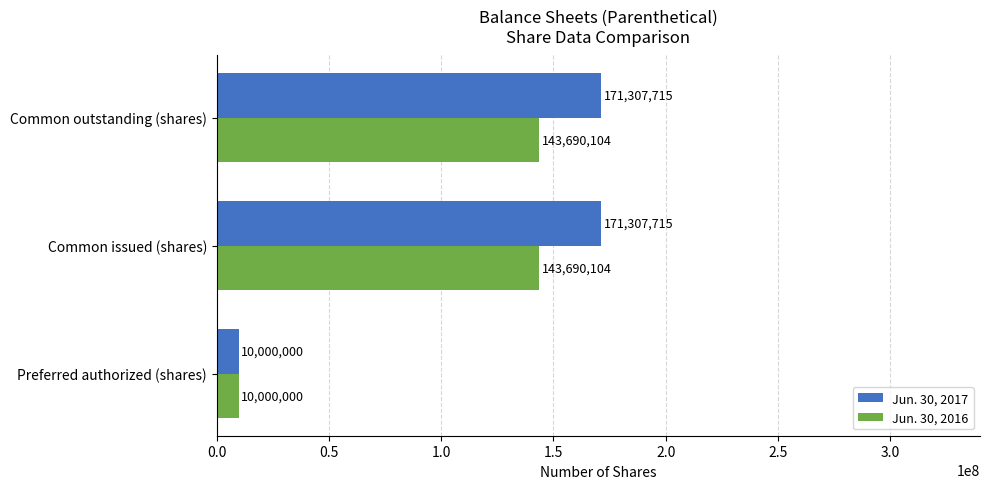

What is the total value across all series at Common issued (shares)?

314997819